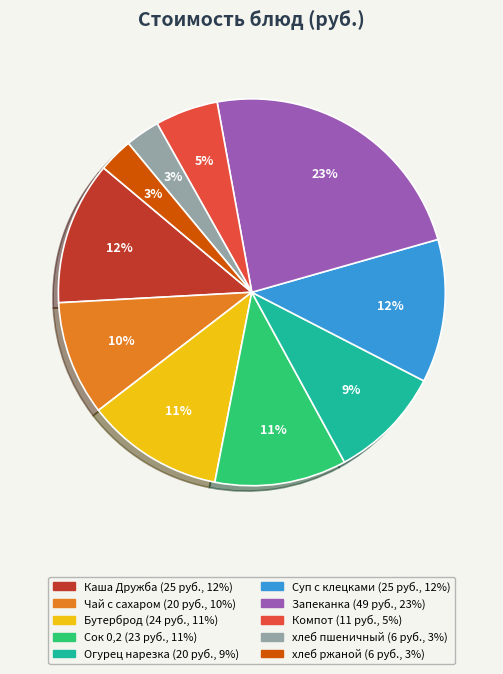

To the nearest percent, what is the average slice percentage?

10%